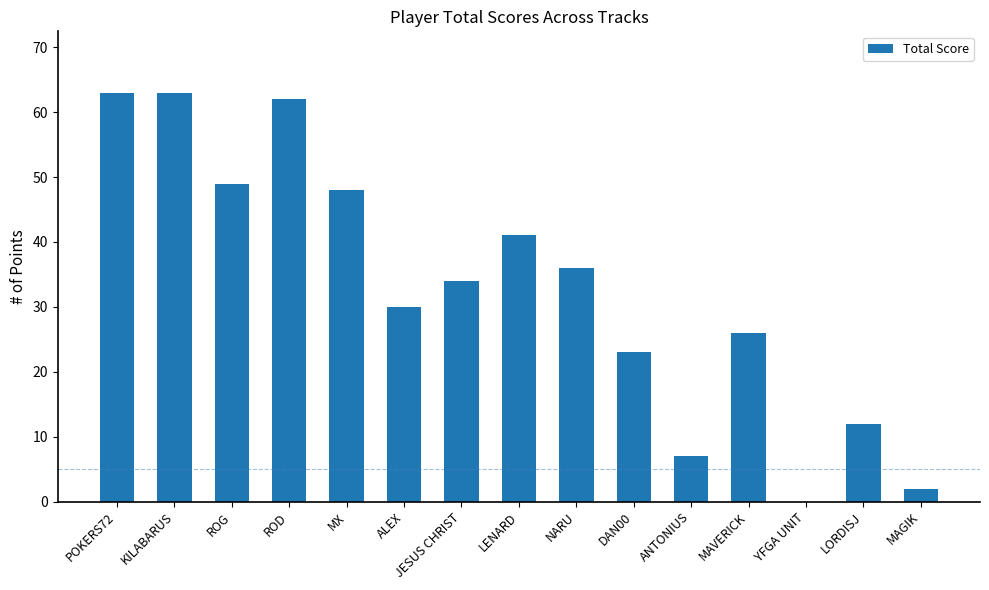

What is the change in value from POKERS72 to JESUS CHRIST?

-29